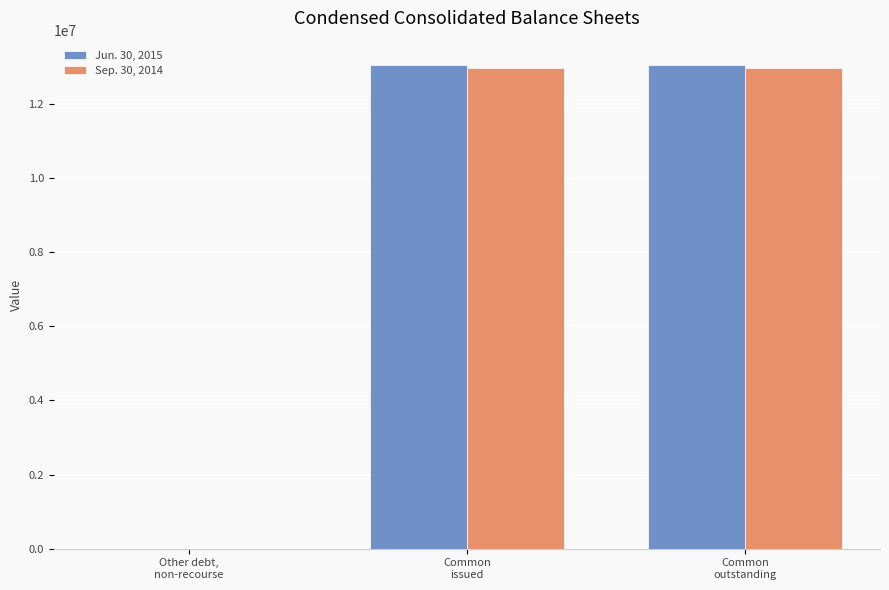

What is the sum of all Sep. 30, 2014 values?

25971690.7